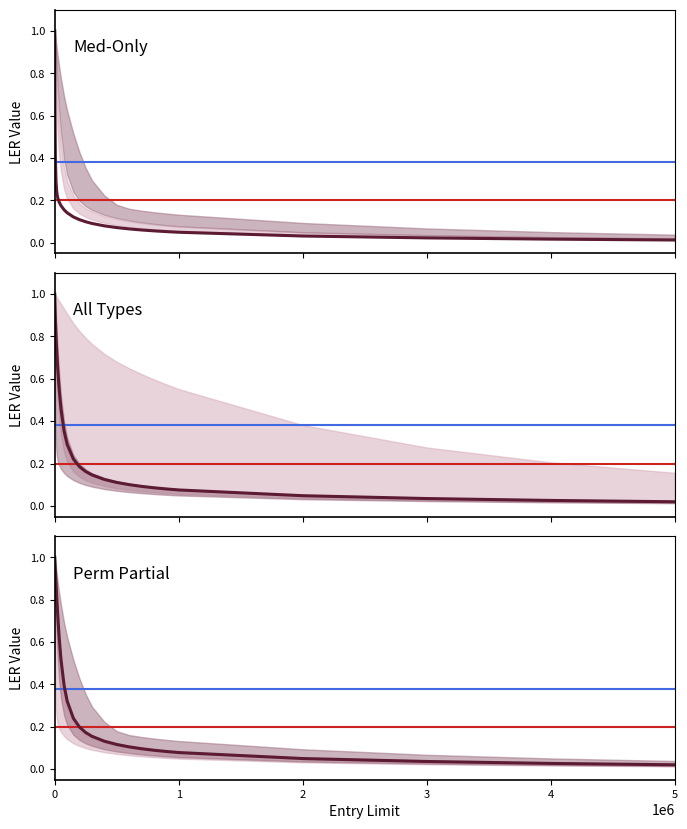

Is the value of Perm Partial LER at 2000000 greater than the value of Med-Only LER at 75000?

No